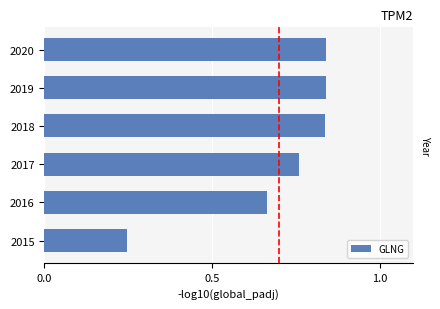

How many bars are there in total?

6